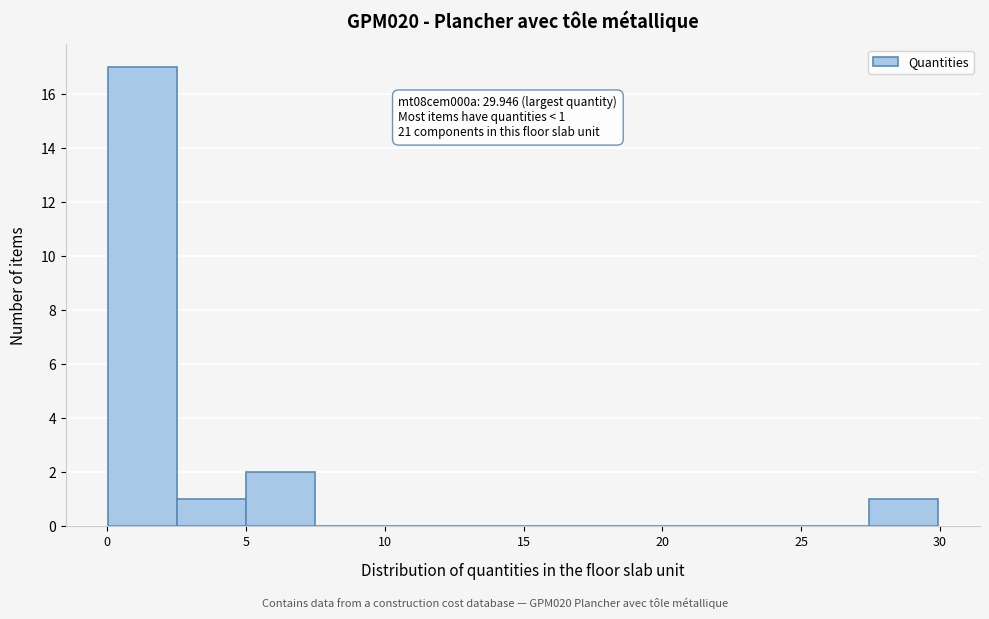

Which range on the x-axis has the tallest bar?

0.0 to 2.5